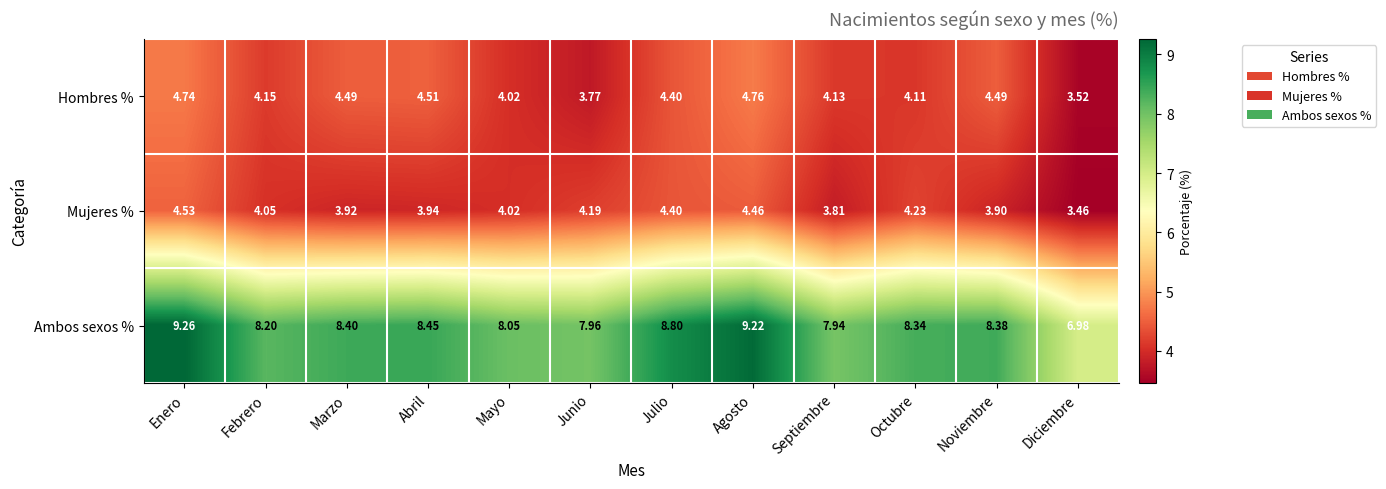

Rank the series at Marzo from highest to lowest value.

Ambos sexos %, Hombres %, Mujeres %